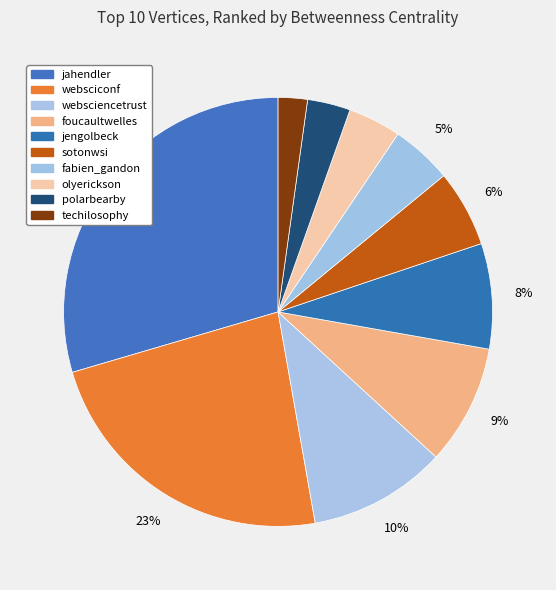

How many segments does this pie chart have?

10